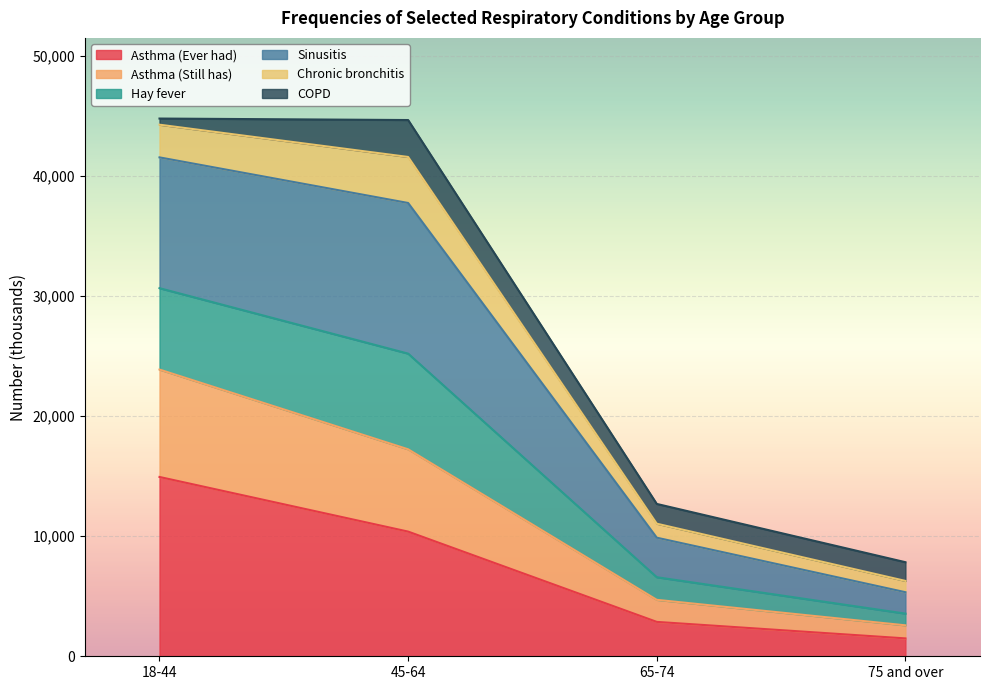

What is the maximum value for Asthma (Ever had)?

14929